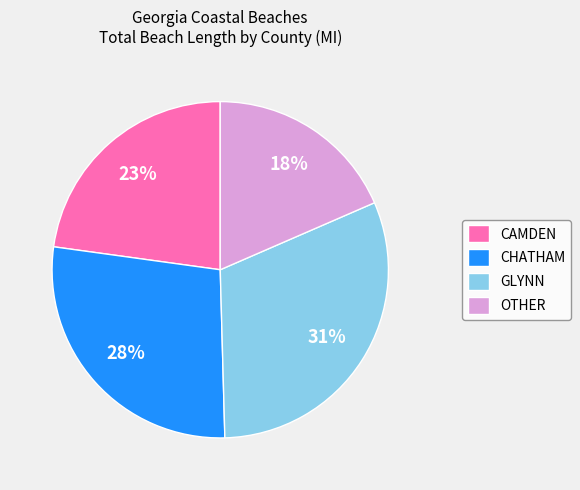

Is there a majority slice in this chart?

No